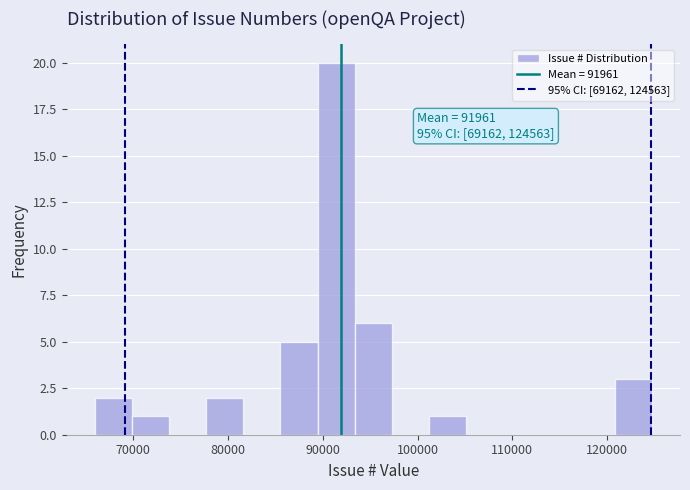

Around what value on the x-axis is the tallest bar? Give the approximate position of its centre, as read against the axis.

91000